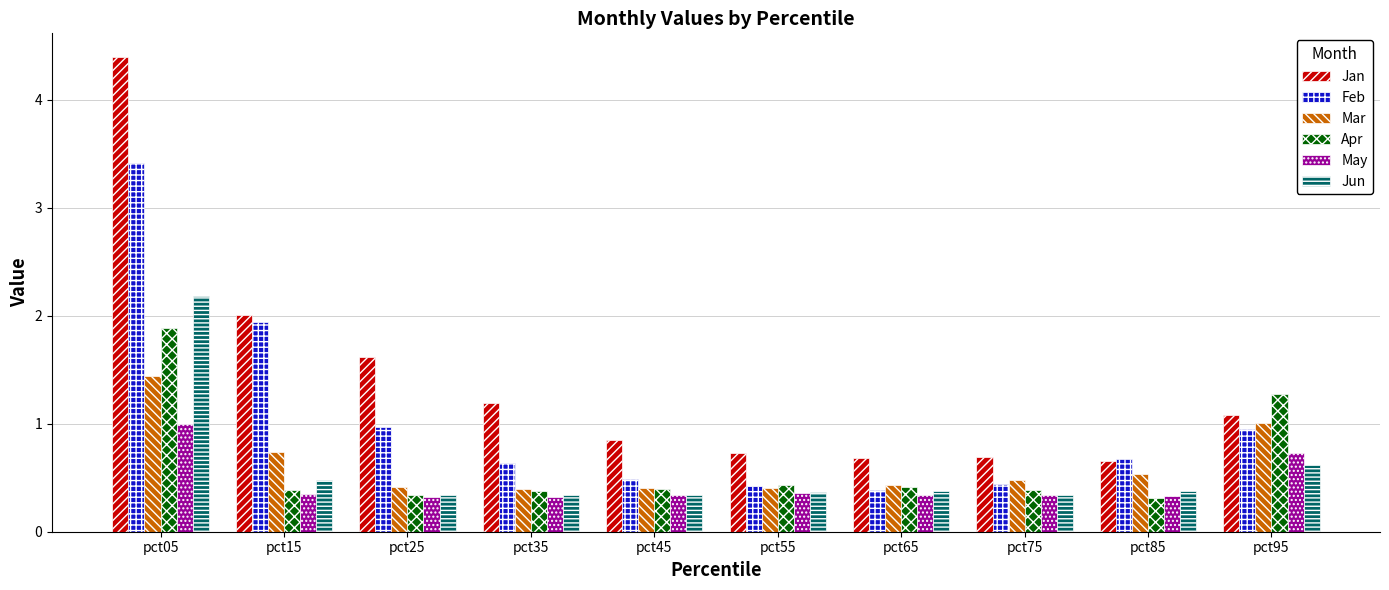

Which category has the highest value in the Jun series?

pct05